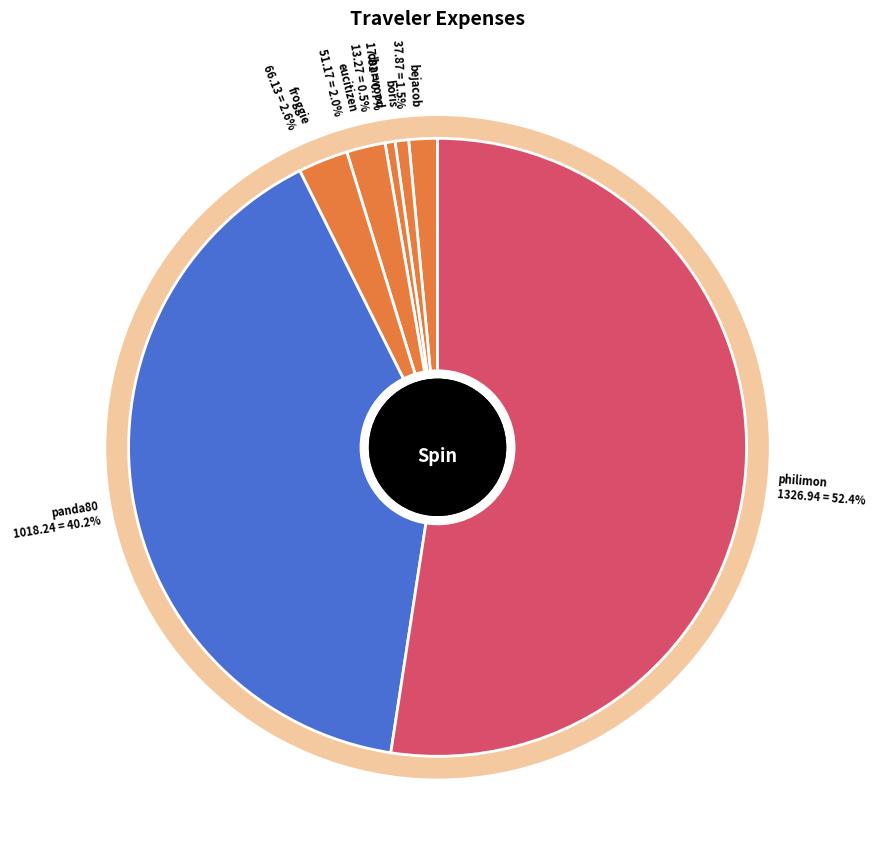

Is there any slice that represents more than half of the pie?

Yes